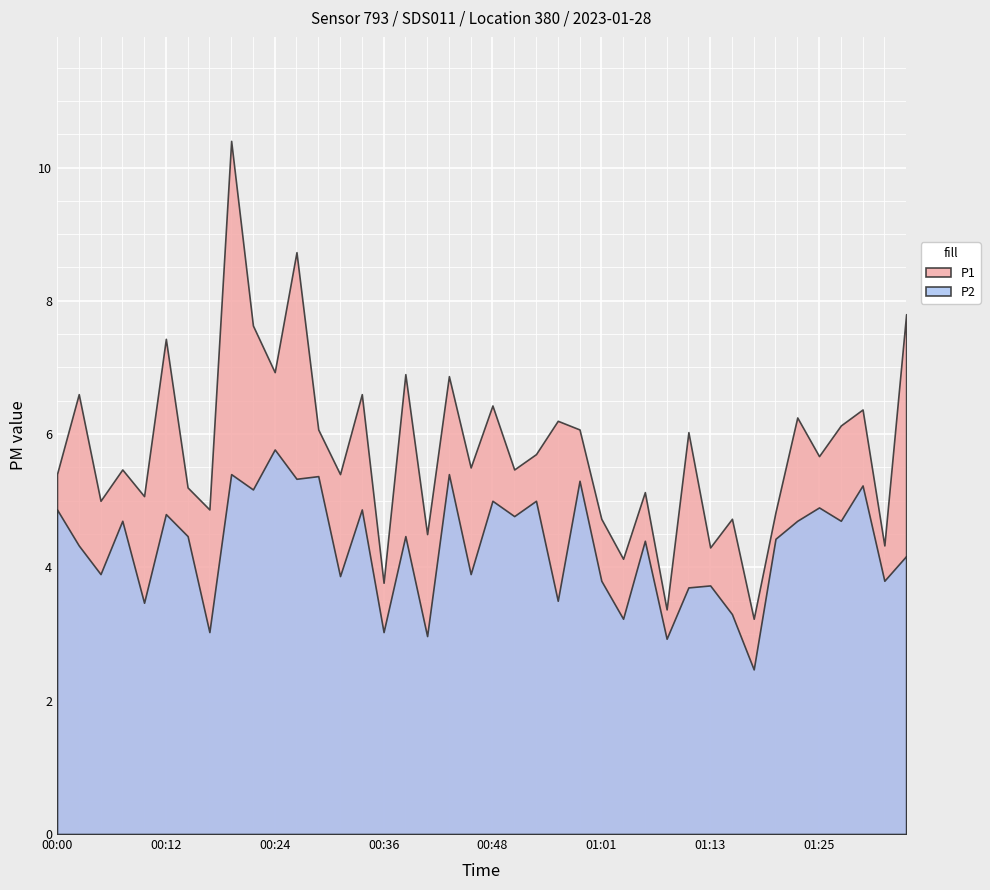

What is the smallest value displayed?

2.5